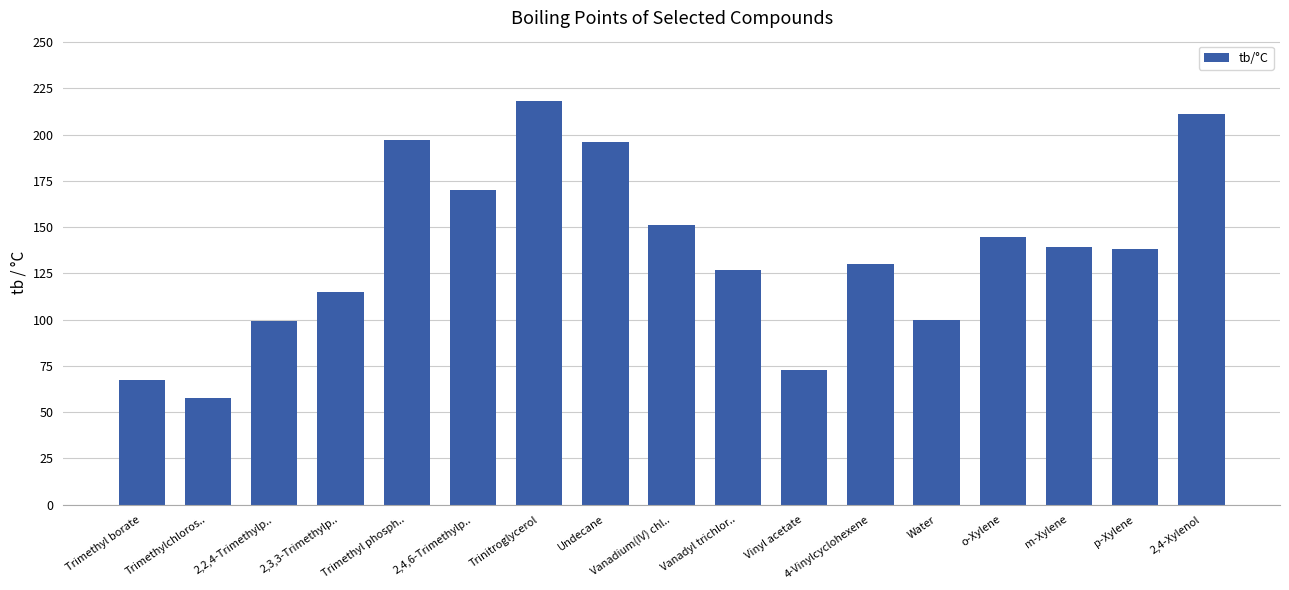

Which category has the lowest value across all series?

Trimethylchloros..